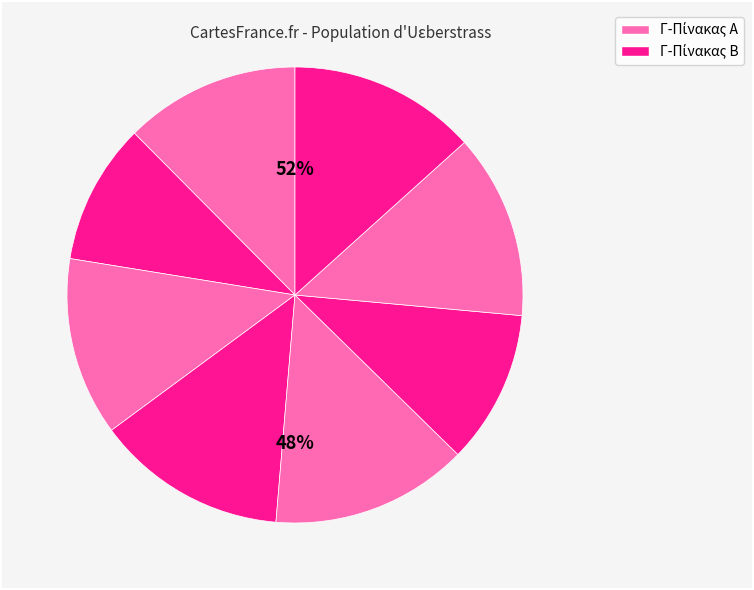

Combined, do 6 and 1 account for over 50%?

No